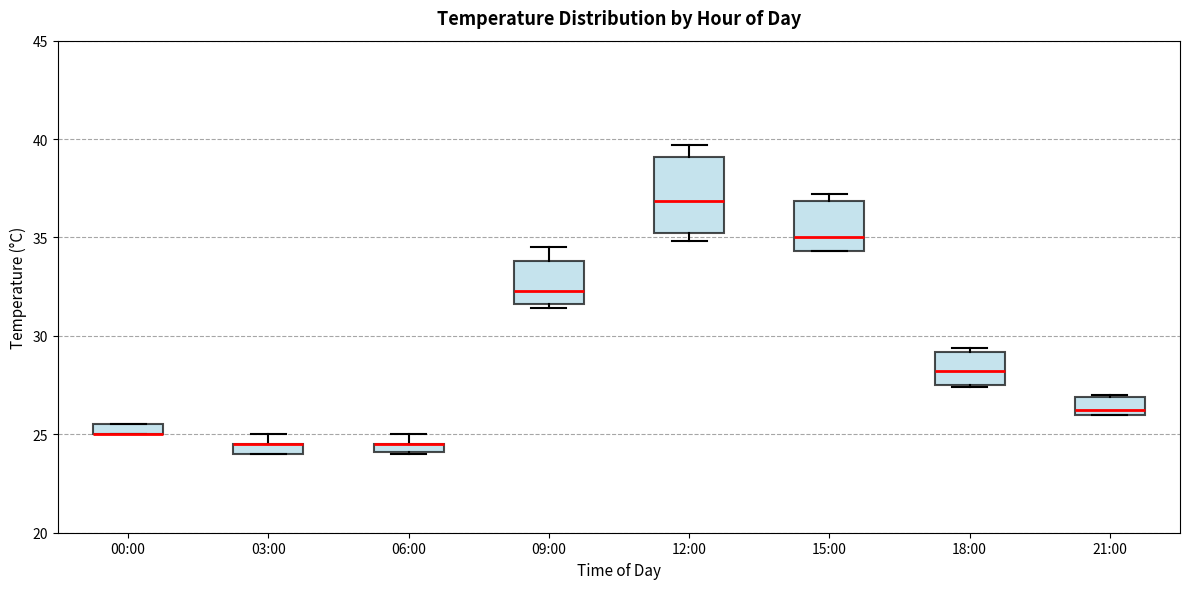

Where is the lower edge of the box for 15:00 on the y-axis? The values are not printed on the chart, so give them approximately, as read against the axis.

34.5